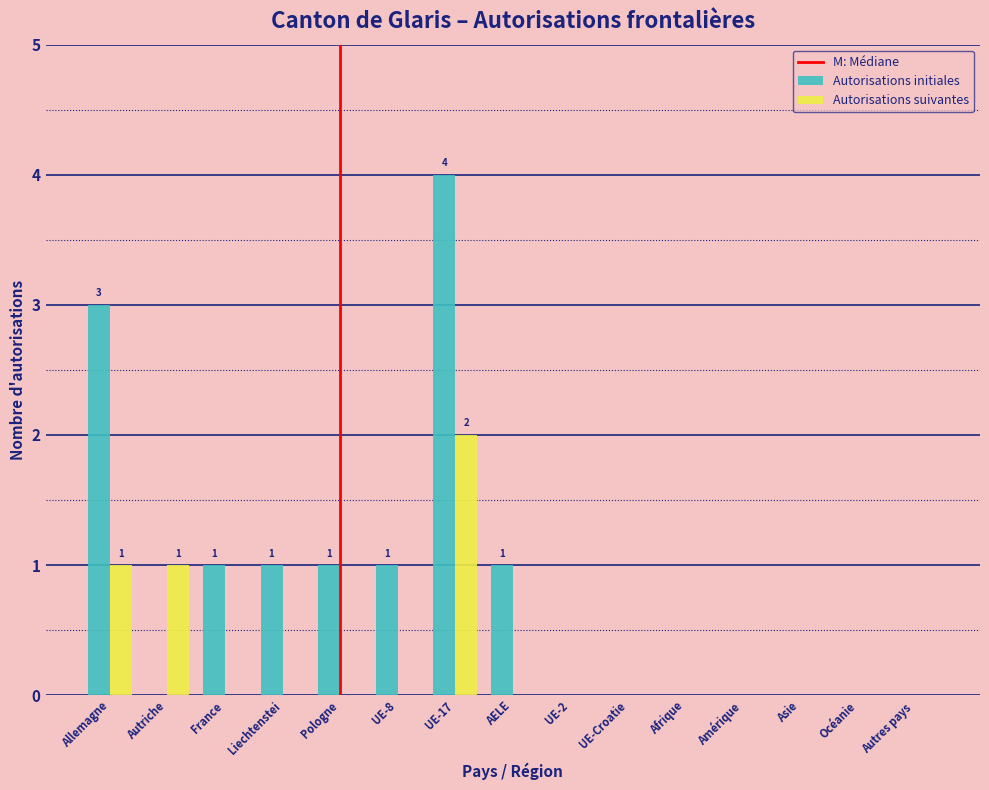

Reading left to right, what are all the values shown in this chart?

Autorisations initiales: Allemagne=3	Autriche=0	France=1	Liechtenstei=1	Pologne=1	UE-8=1	UE-17=4	AELE=1	UE-2=0	UE-Croatie=0	Afrique=0	Amérique=0	Asie=0	Océanie=0	Autres pays =0
Autorisations suivantes: Allemagne=1	Autriche=1	France=0	Liechtenstei=0	Pologne=0	UE-8=0	UE-17=2	AELE=0	UE-2=0	UE-Croatie=0	Afrique=0	Amérique=0	Asie=0	Océanie=0	Autres pays =0